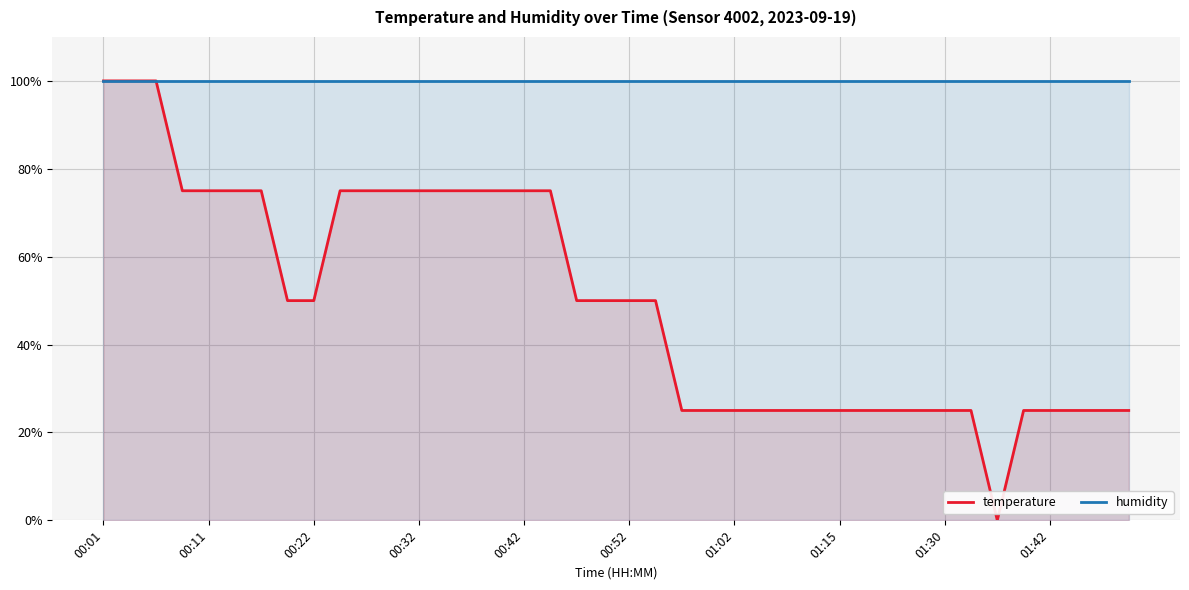

Rank the series by their maximum value, from lowest to highest.

humidity, temperature